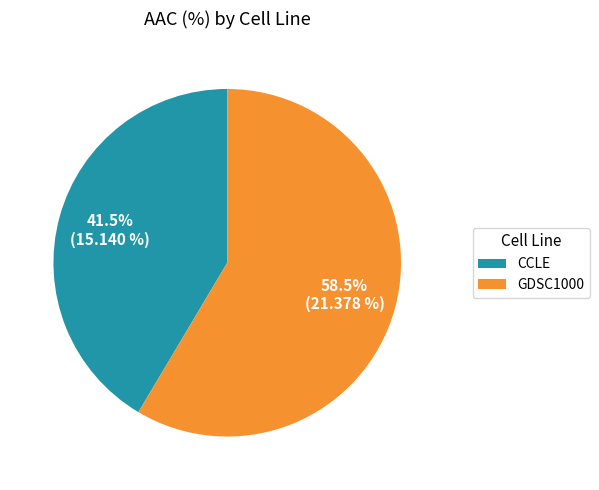

Approximately how many times larger is the value at CCLE compared to GDSC1000?

0.7